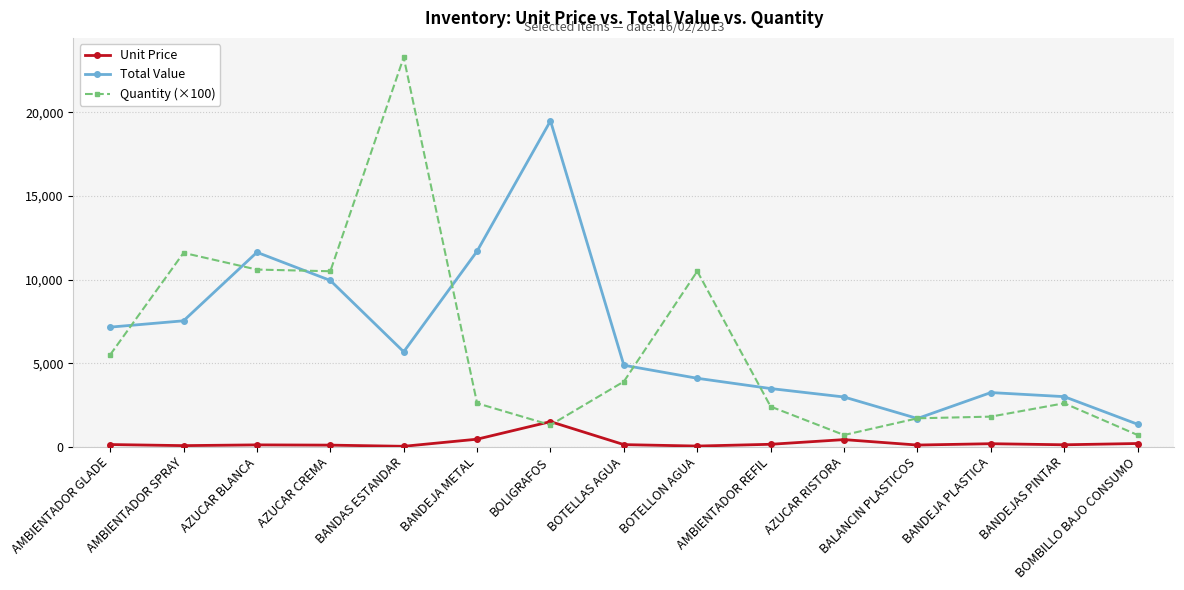

The value of Unit Price at BOTELLAS AGUA is 125.0. True or false?

True